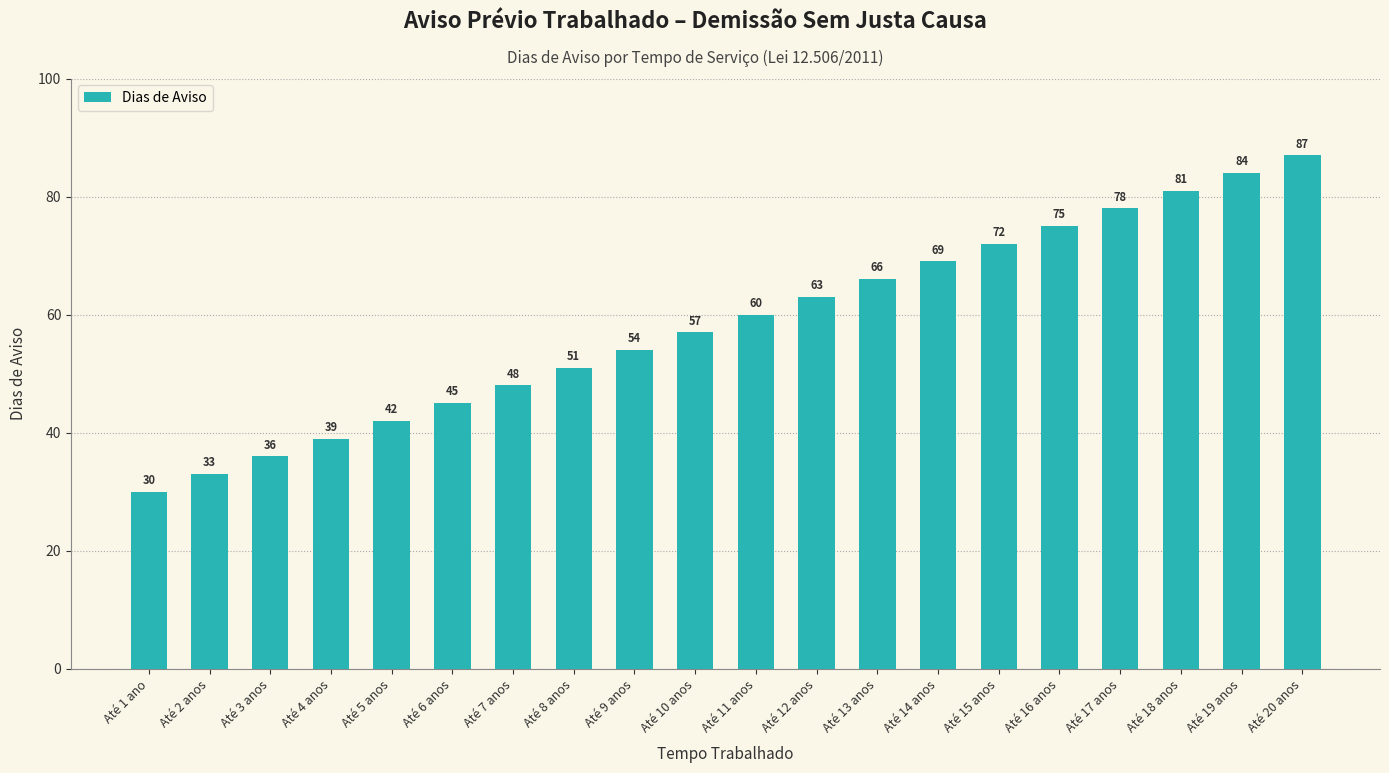

Reading right to left, extract all data points from this chart.

87	84	81	78	75	72	69	66	63	60	57	54	51	48	45	42	39	36	33	30